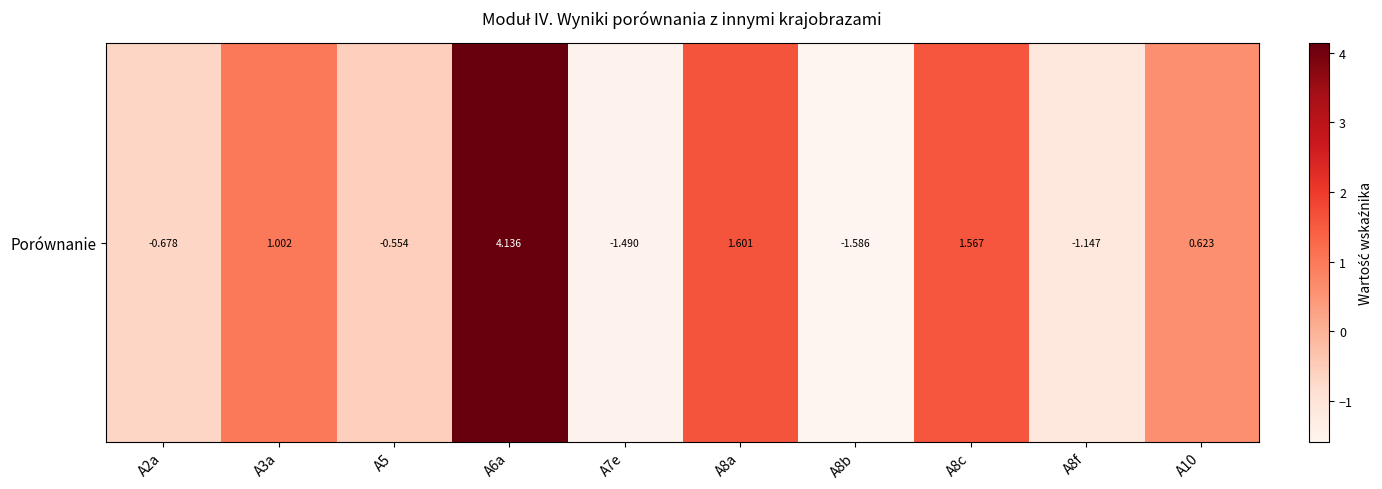

What is the sum of all values?

3.5